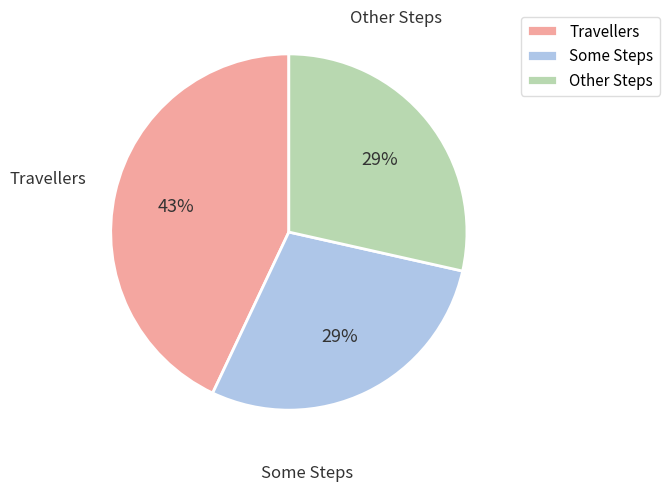

To the nearest percent, what percentage of the pie is Some Steps?

29%